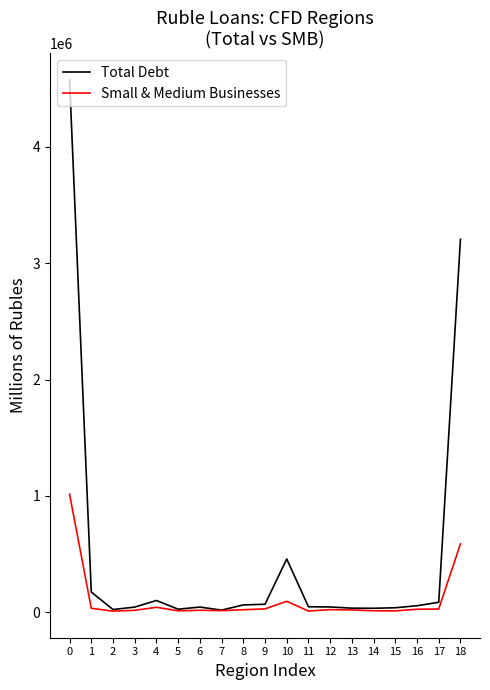

True or false: Total Debt has a value of 1276776 at 0.

False